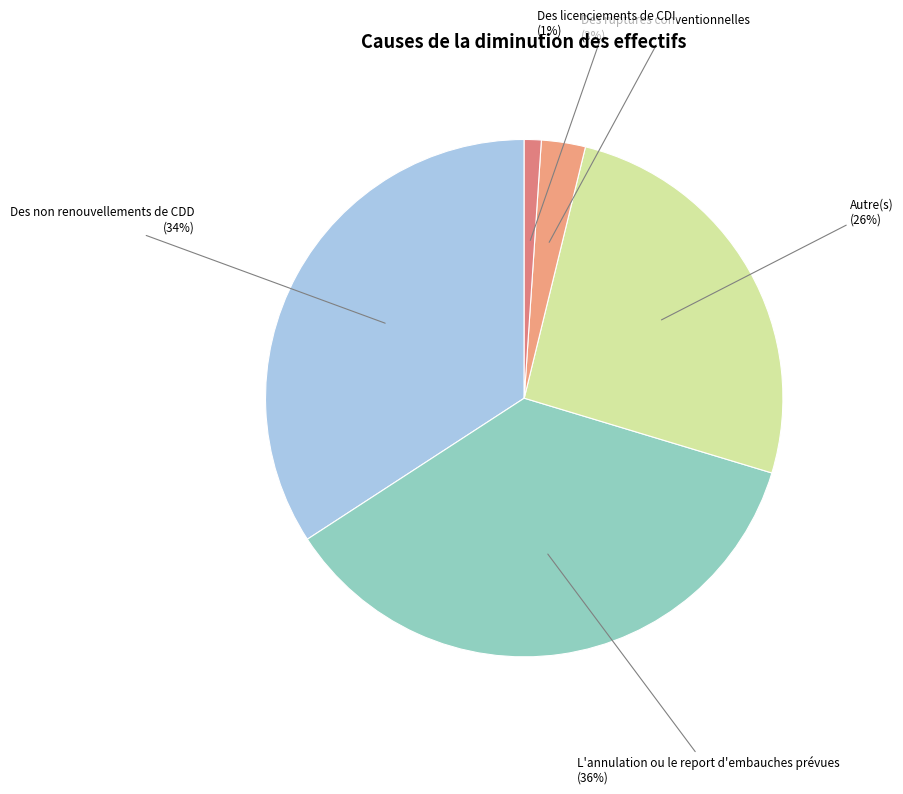

What is the largest slice in the pie chart?

L'annulation ou le report d'embauches prévues